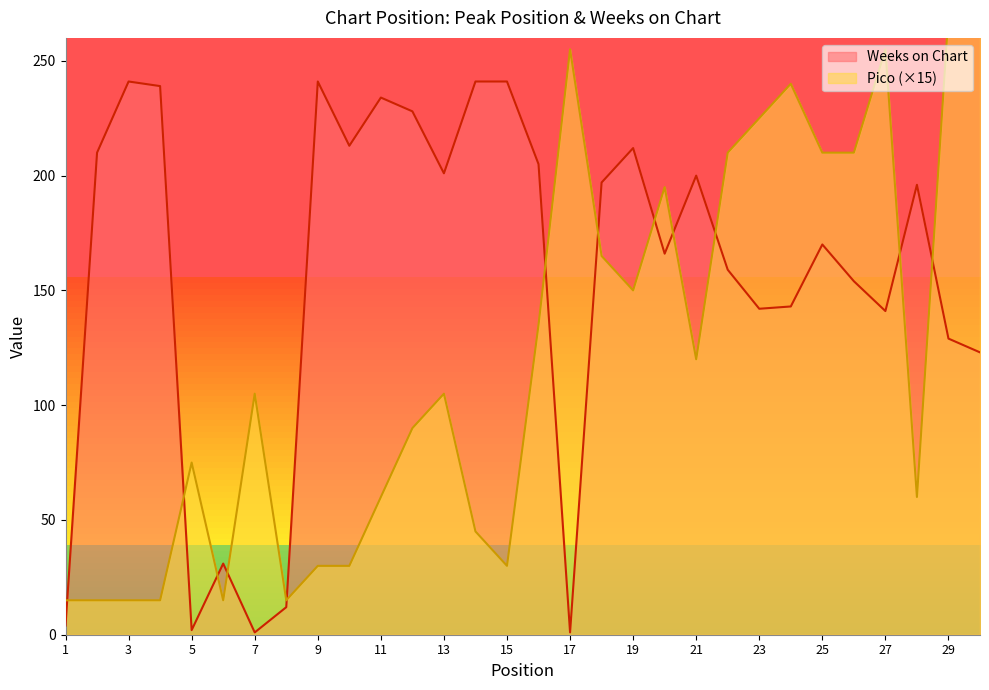

How many data points in Weeks on Chart are above 196?

14